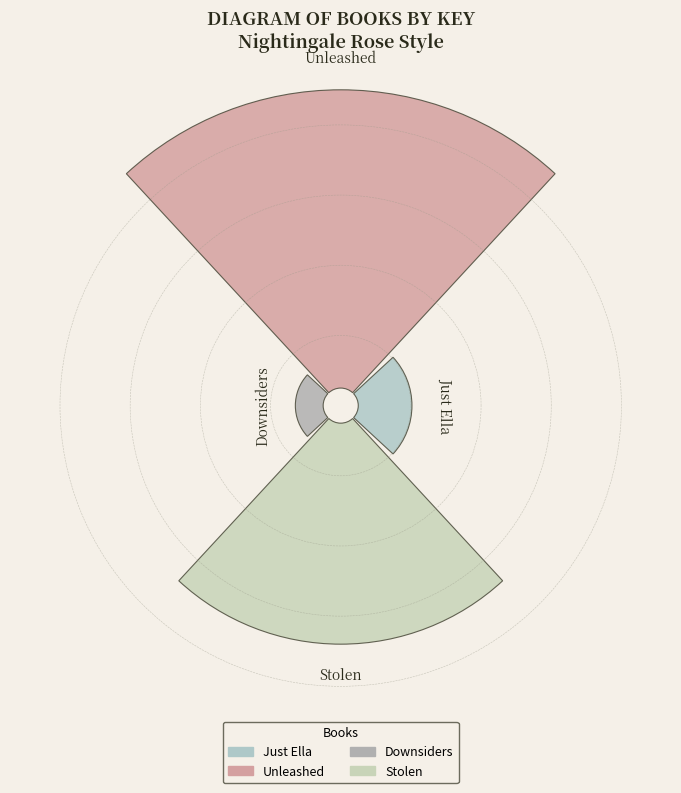

Is there a majority slice in this chart?

No